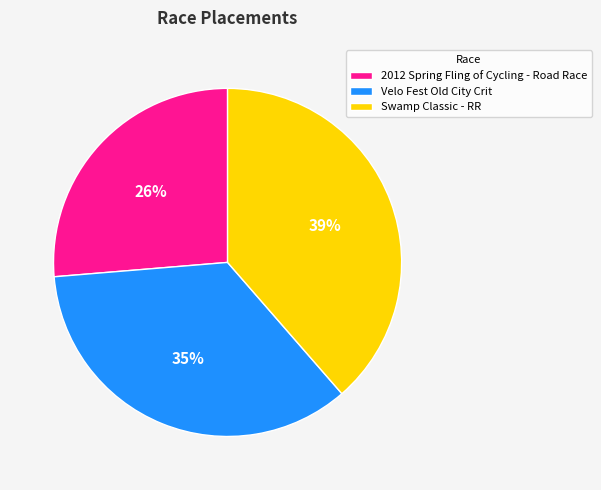

True or false: 2012 Spring Fling of Cycling - Road Race accounts for 34% of the total.

False